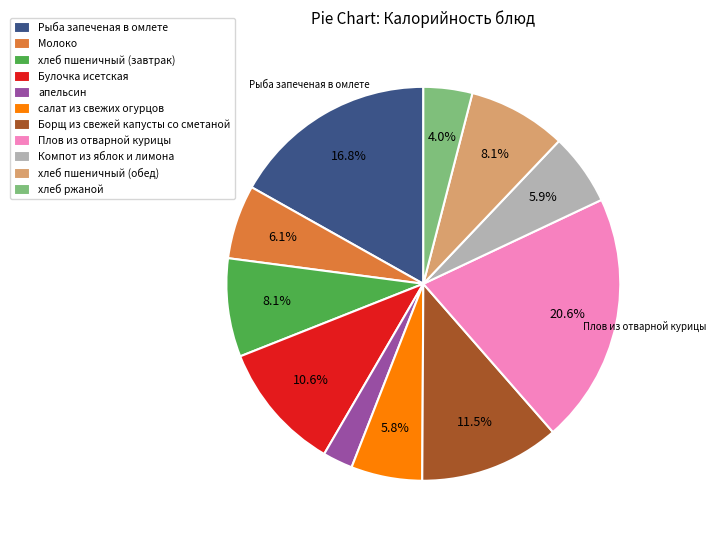

Does хлеб пшеничный (обед) account for over 50% of the chart?

No